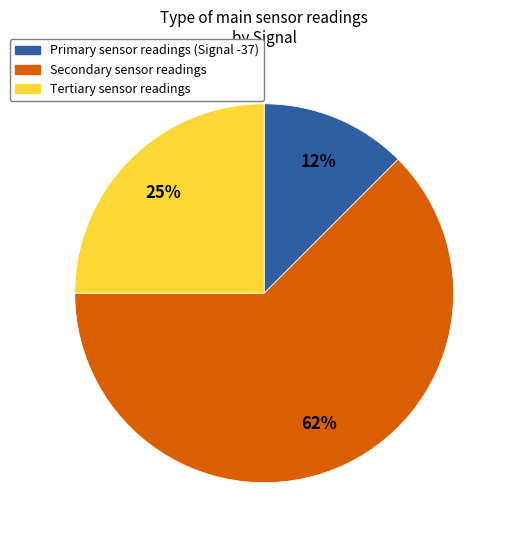

Is it true that Tertiary sensor readings is 15% of the pie?

False